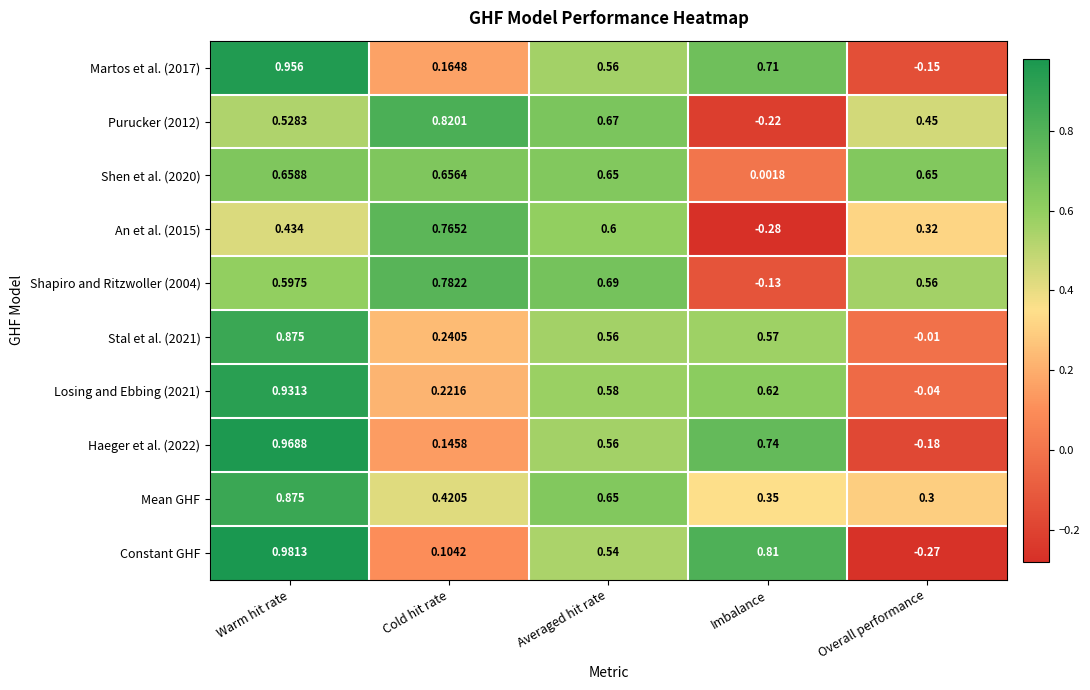

At which label does An et al. (2015) first exceed 0?

Warm hit rate